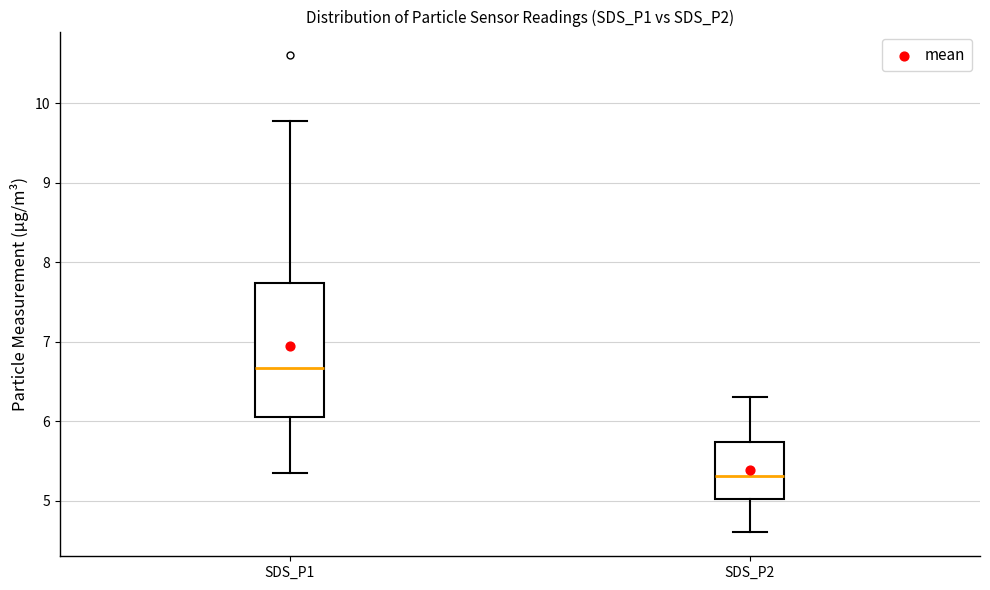

Reading left to right, read every box against the y-axis: the position of its median line, the range the box covers, and the ends of its whiskers. The values are not printed on the chart, so give them approximately, as read against the axis.

SDS_P1: median 6.7, box 6.1 to 7.7, whiskers 5.4 to 9.8
SDS_P2: median 5.3, box 5.0 to 5.7, whiskers 4.6 to 6.3